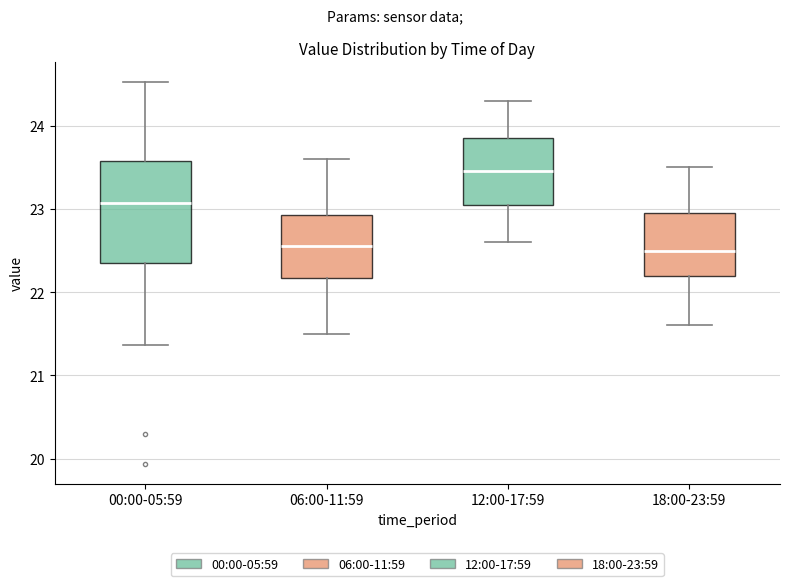

Which box is the tallest, from its lower edge to its upper edge?

00:00-05:59